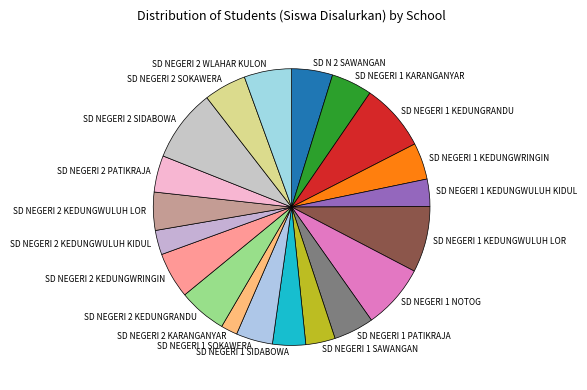

How many slices are in this pie chart?

20